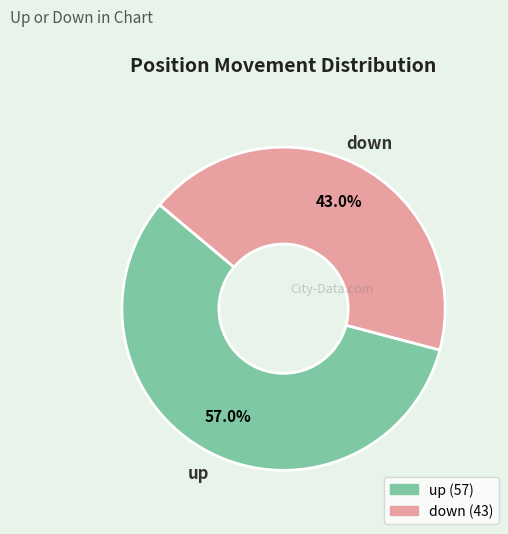

What percentage is the down slice, to the nearest percent?

43%